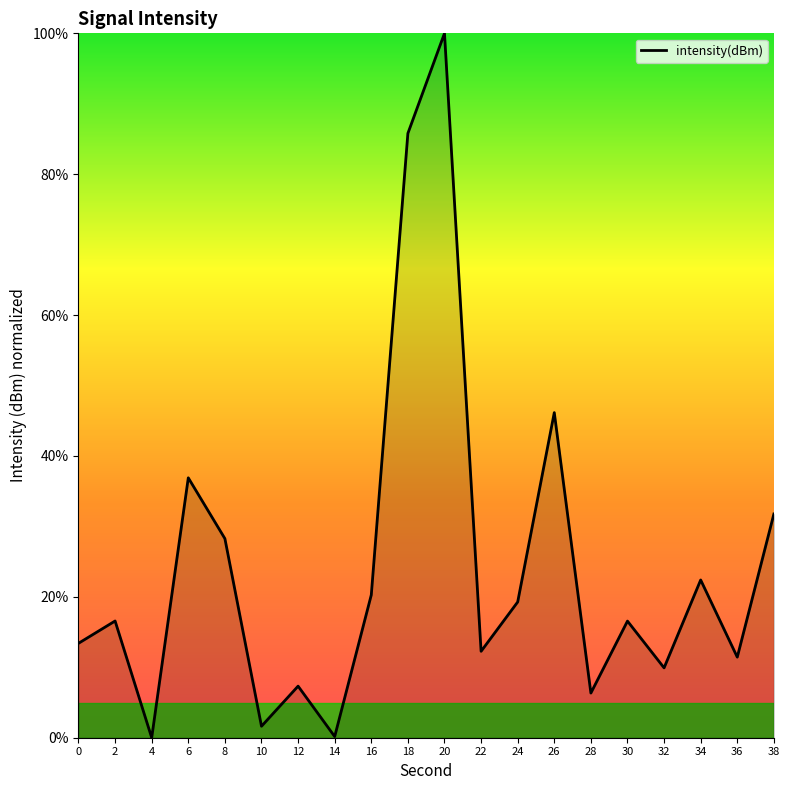

What is the greatest value displayed?

100.0